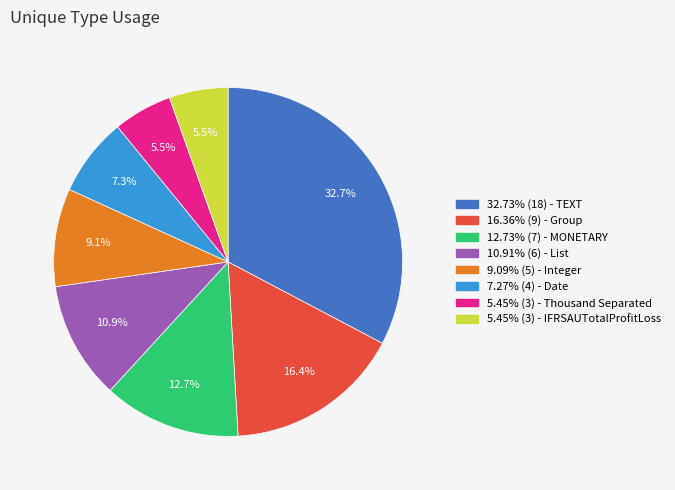

What is the ratio of the value at 7.27% (4) - Date to the value at 16.36% (9) - Group?

0.4